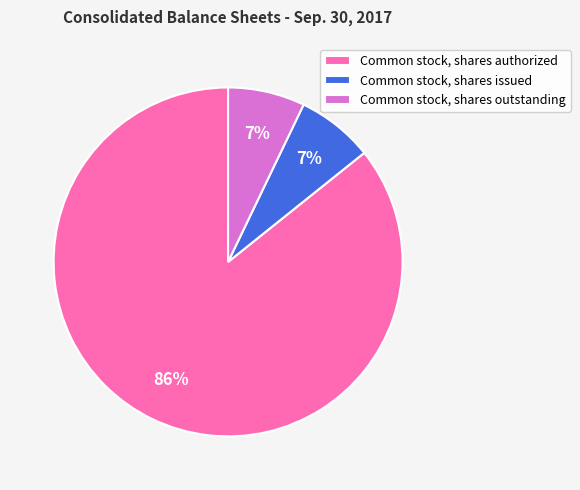

To the nearest percent, what is the average slice percentage?

33%